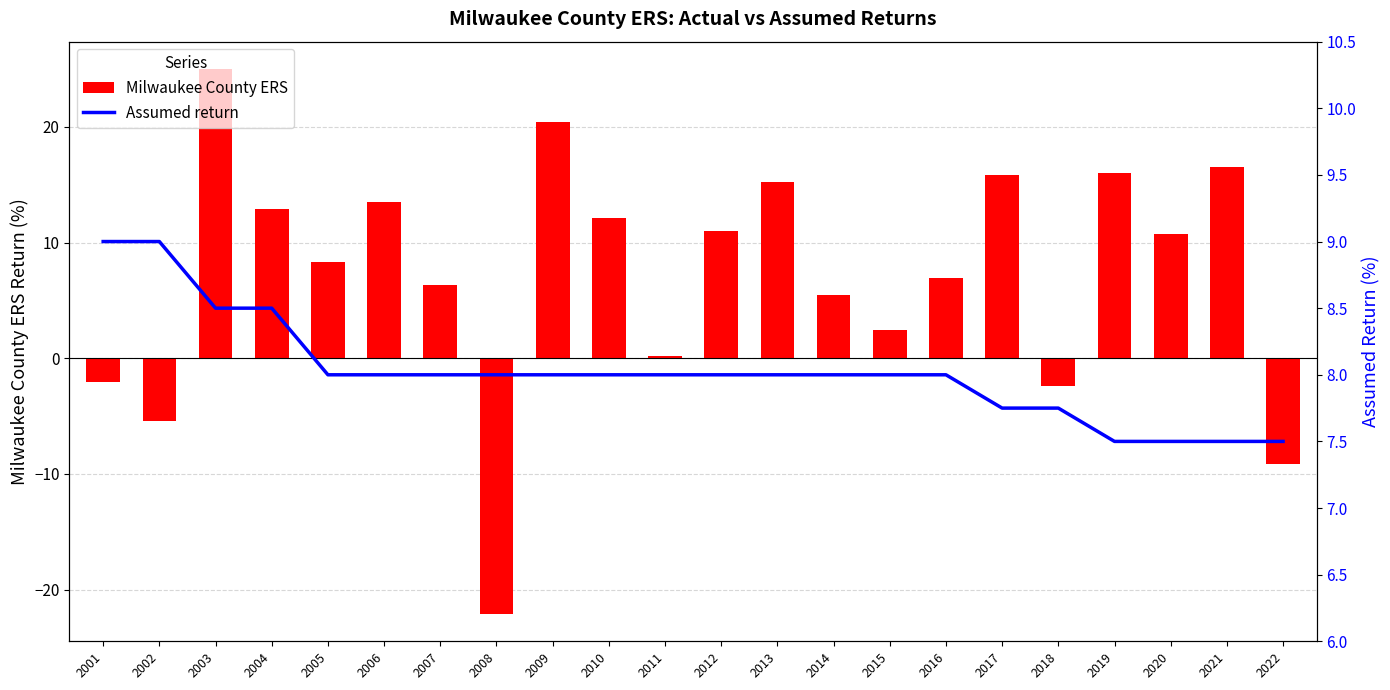

Which series has the largest total across all categories?

Assumed return